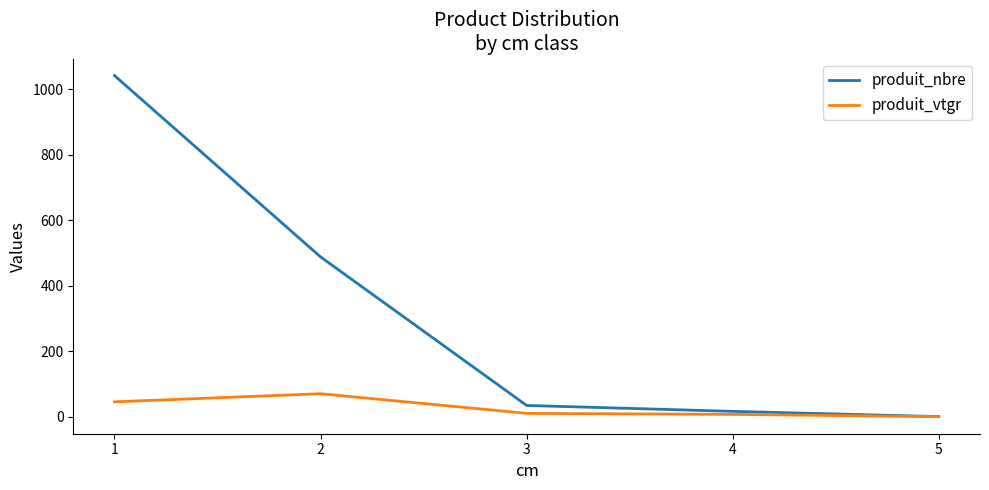

At which label is produit_nbre closest to 521?

2